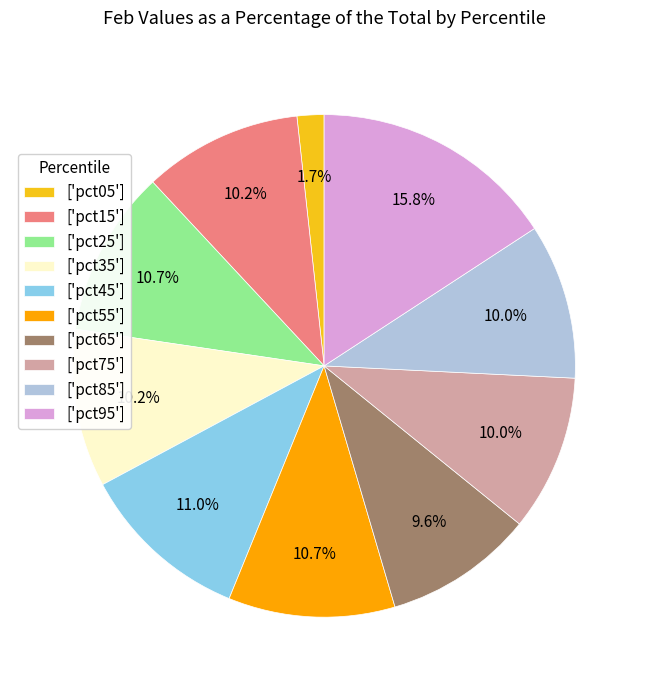

Which slice is the largest?

['pct95']